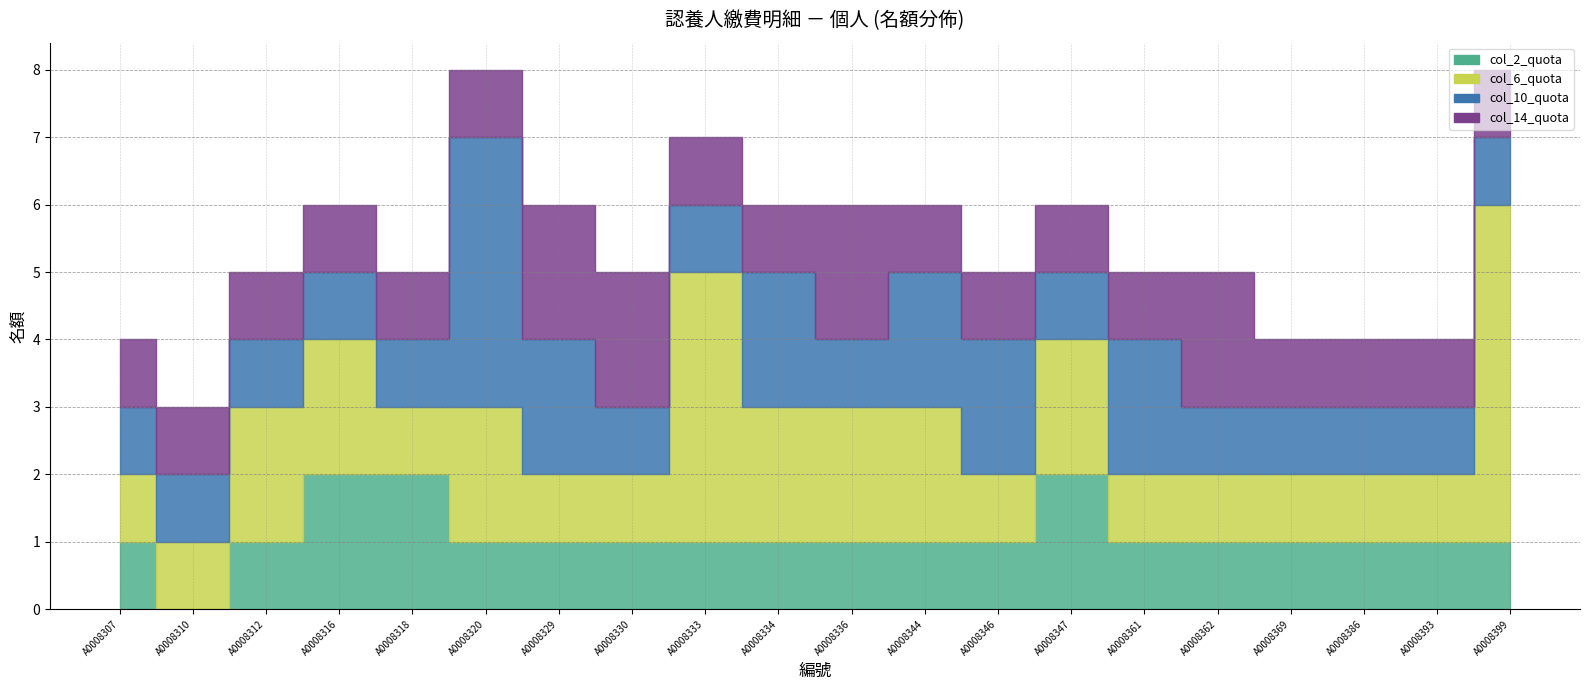

In col_6_quota, how many points are higher than both neighbors (excluding endpoints)?

3